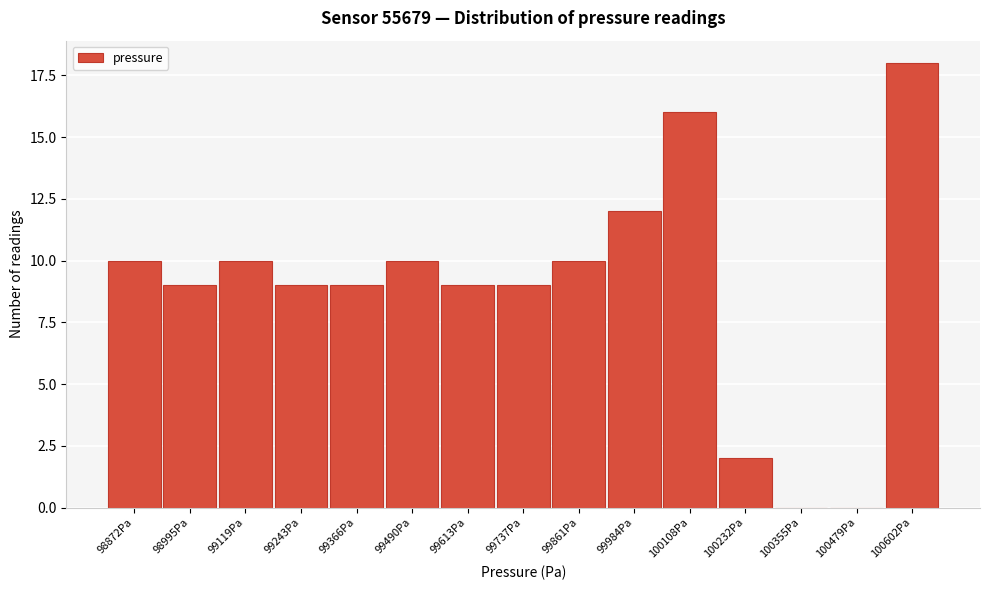

Reading left to right, extract all data points from this chart.

98872Pa=10	98995Pa=9	99119Pa=10	99243Pa=9	99366Pa=9	99490Pa=10	99613Pa=9	99737Pa=9	99861Pa=10	99984Pa=12	100108Pa=16	100232Pa=2	100355Pa=0	100479Pa=0	100602Pa=18